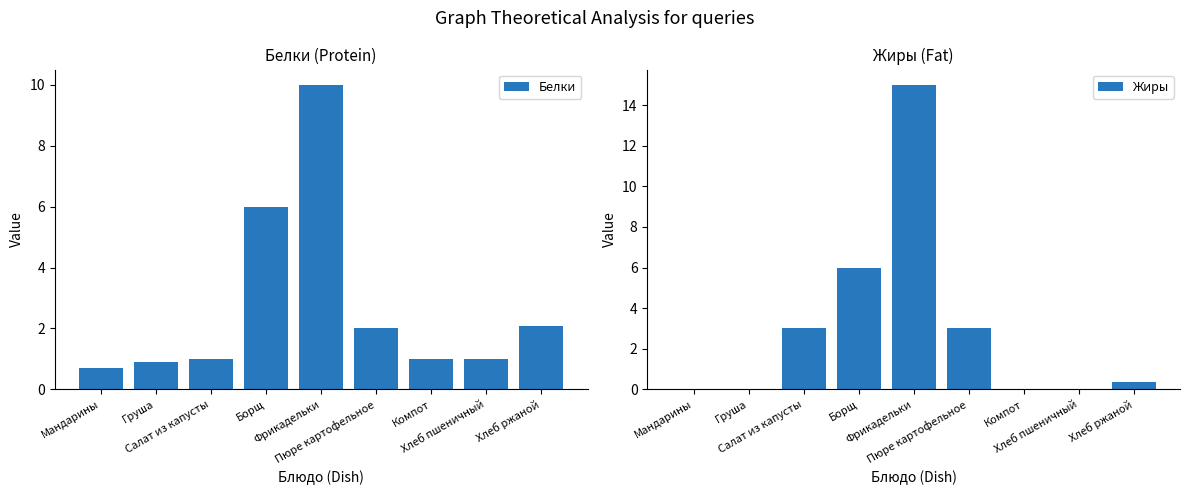

What is the label of the 5th bar from the left?

Фрикадельки